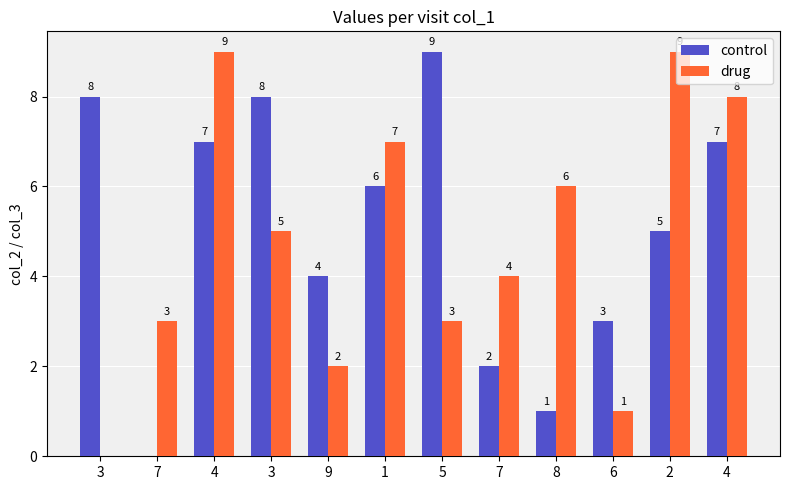

Count the control values in the range 3 to 8.

8